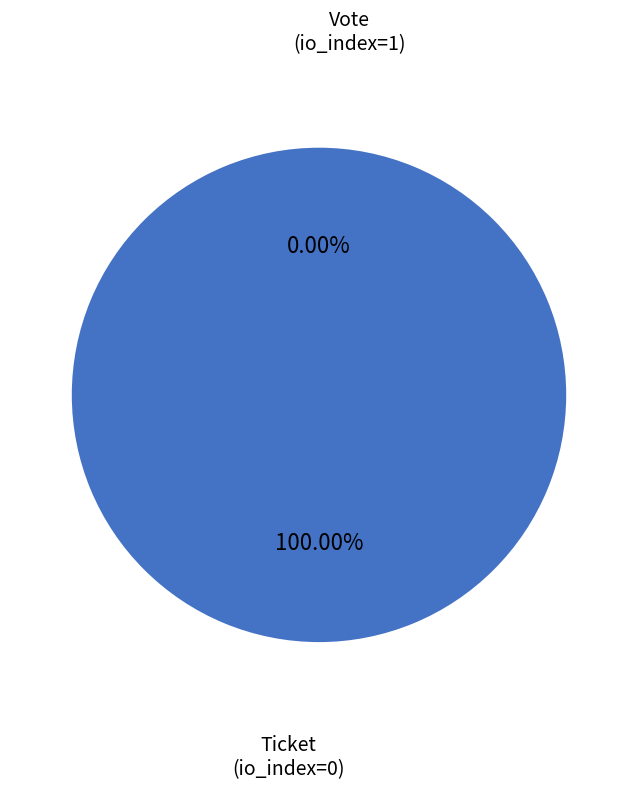

Which category has the smallest portion of the pie?

Ticket
(io_index=0)